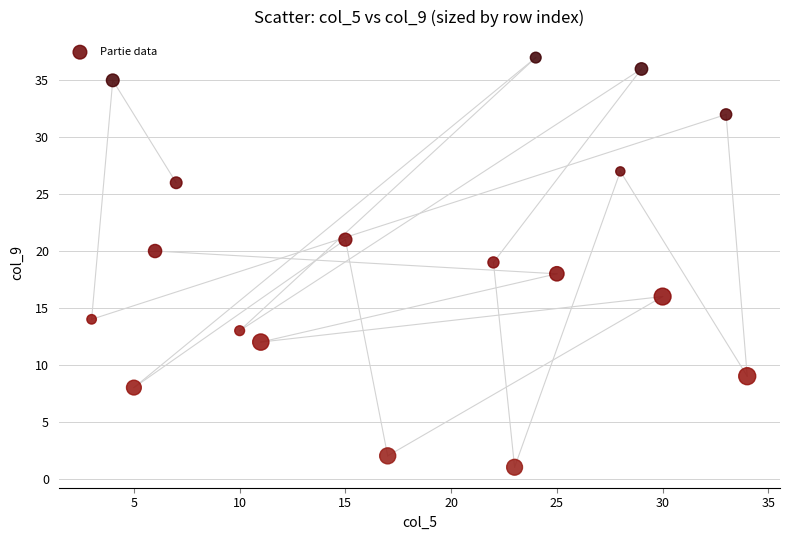

What is the range of Y values (max minus min)?

36